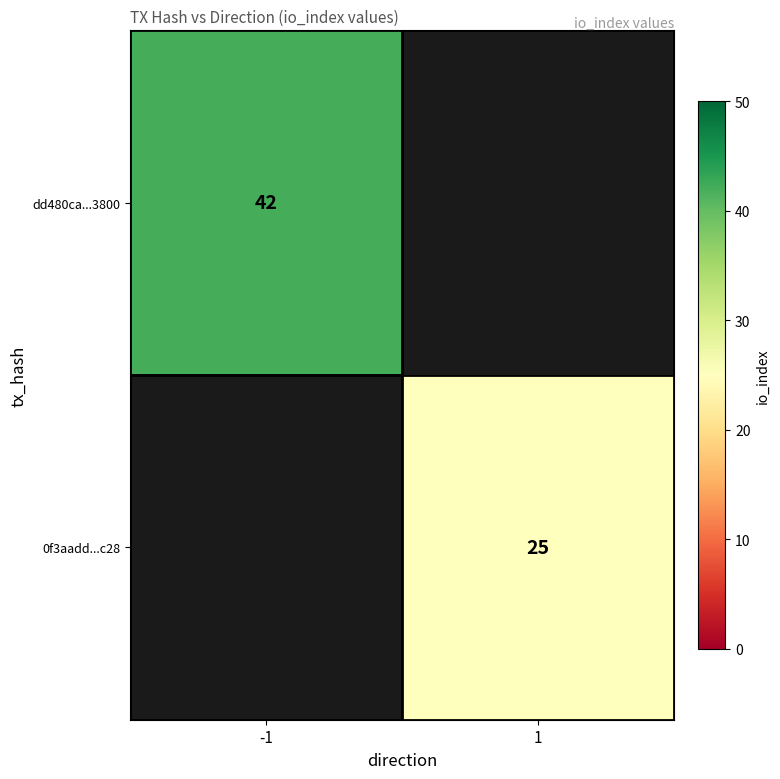

Is it true that dd480ca...3800 equals 13 at -1?

False